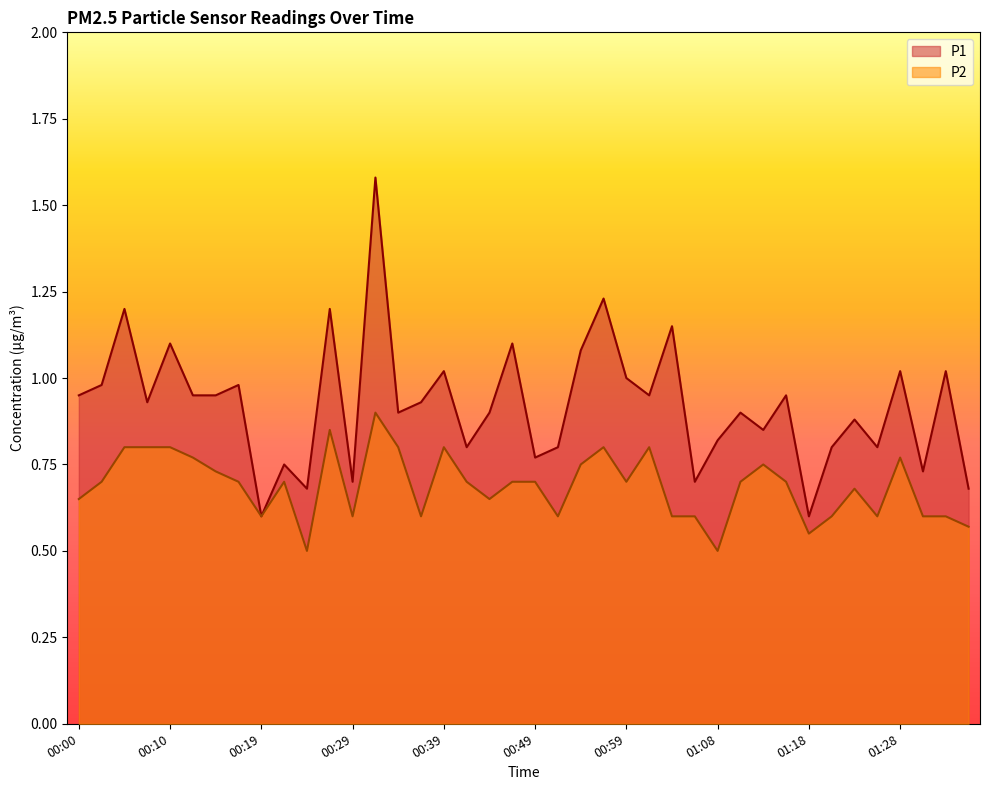

The P1 series shows 0.7 at 00:24. True or false?

True